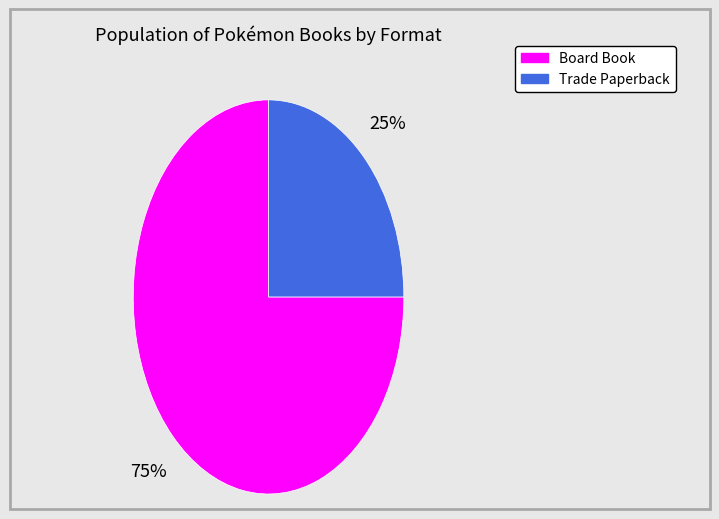

How many slices are in this pie chart?

2